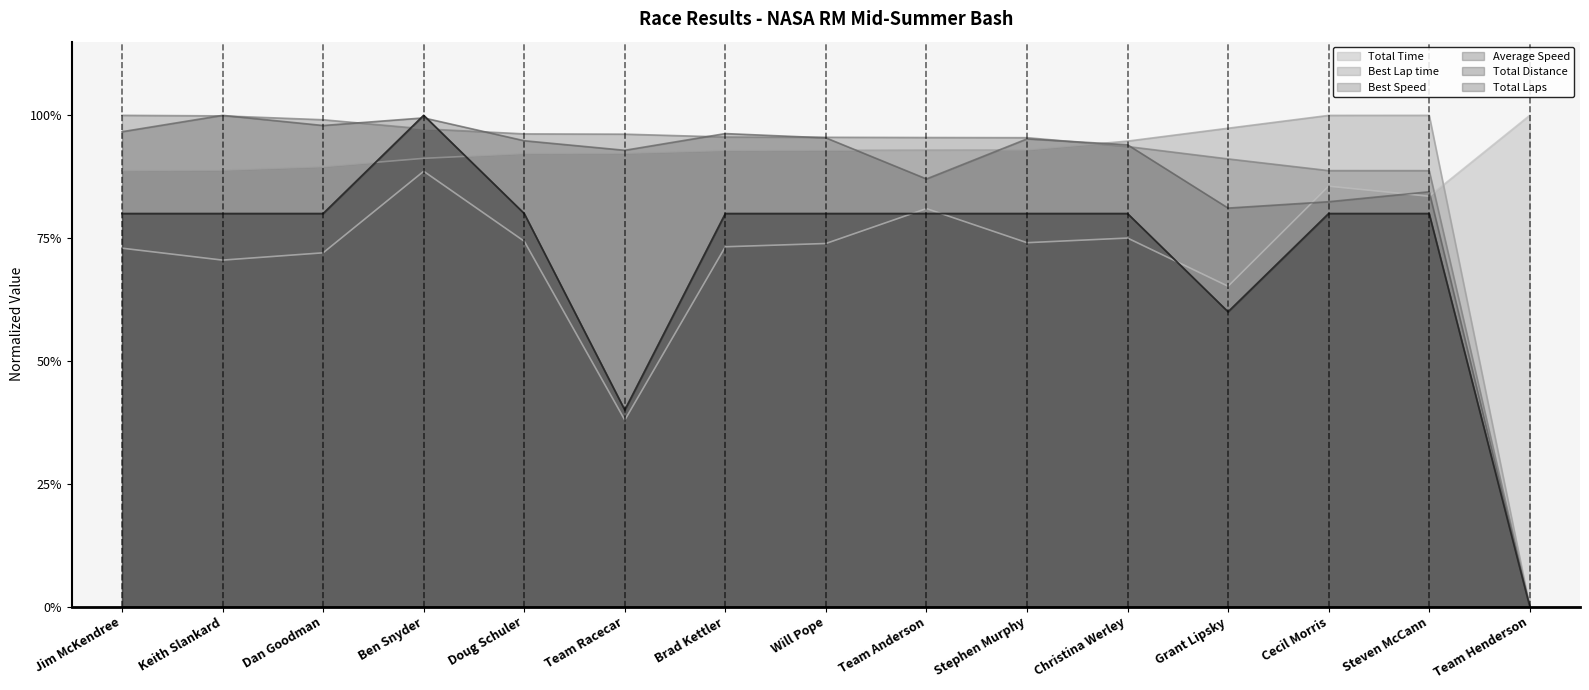

True or false: Average Speed has a value of 1.0 at Jim McKendree.

True